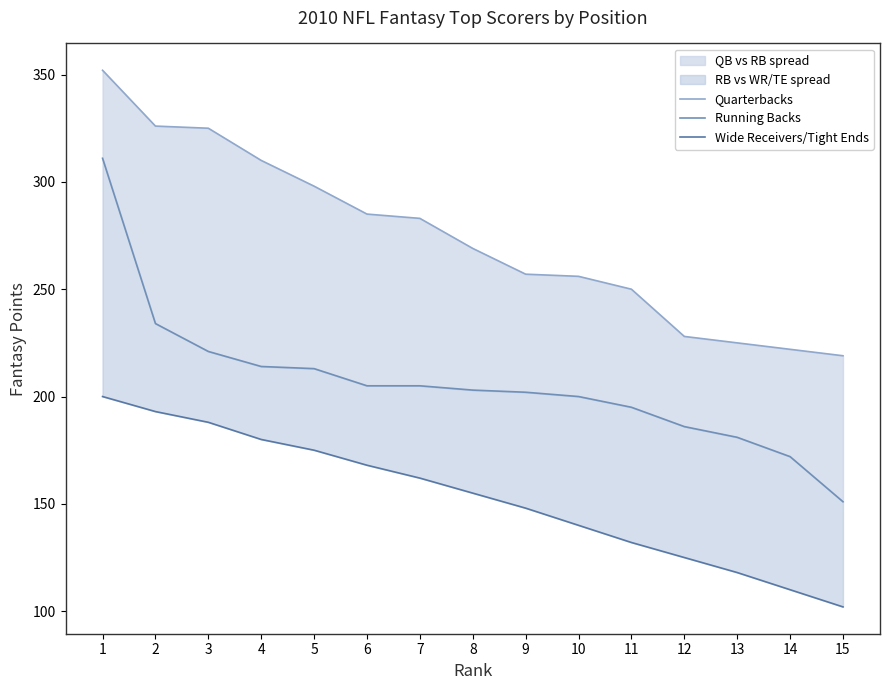

Reading left to right, list all the values displayed in this chart.

Quarterbacks: 352	326	325	310	298	285	283	269	257	256	250	228	225	222	219
Running Backs: 311	234	221	214	213	205	205	203	202	200	195	186	181	172	151
Wide Receivers/Tight Ends: 200	193	188	180	175	168	162	155	148	140	132	125	118	110	102